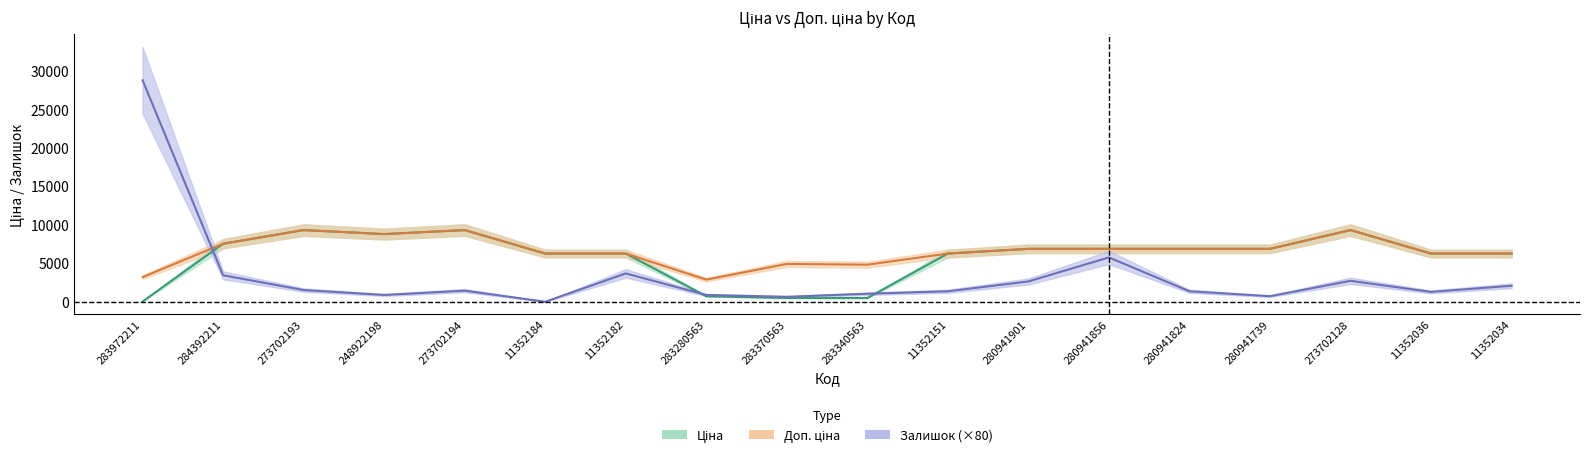

At how many categories does at least one series exceed 26816?

1